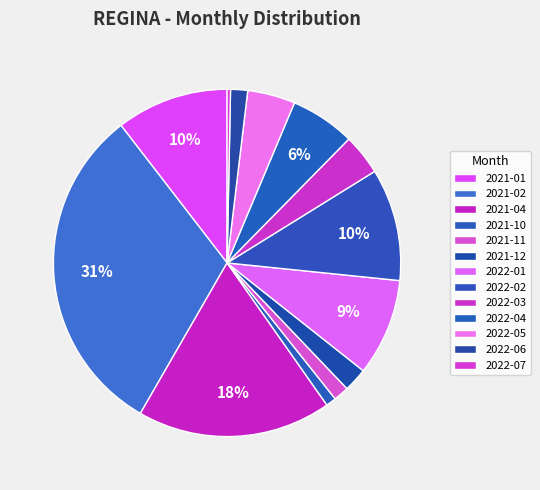

True or false: 2022-04 accounts for 17% of the total.

False